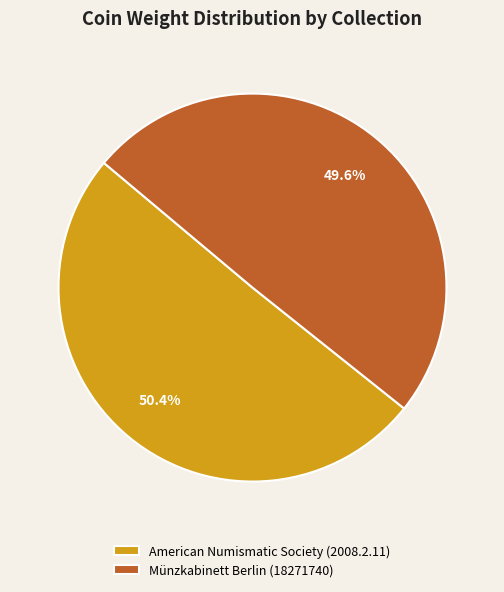

Rank the categories by value from lowest to highest.

Münzkabinett Berlin (18271740), American Numismatic Society (2008.2.11)